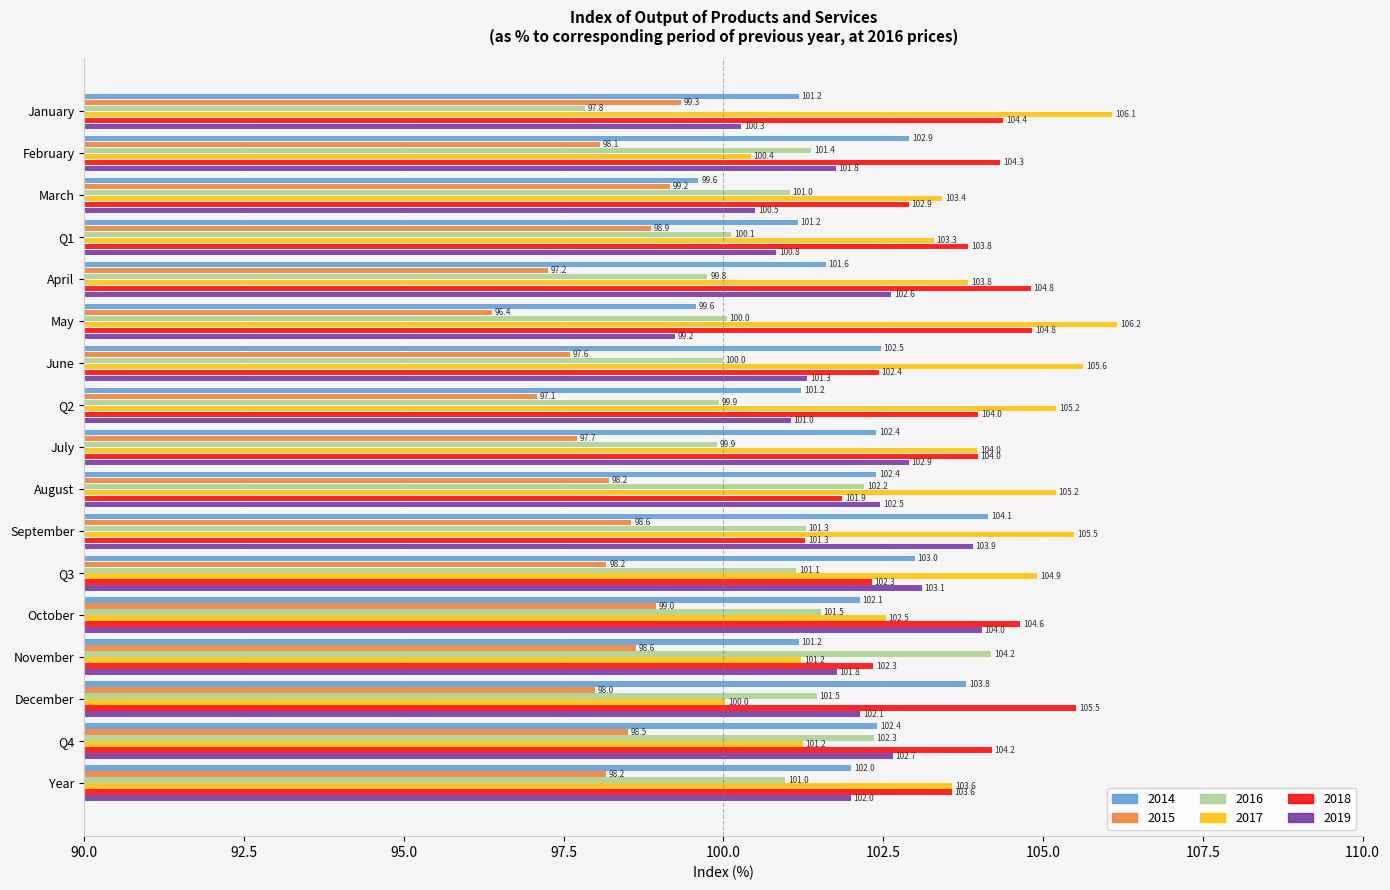

What is the greatest value displayed?

106.2